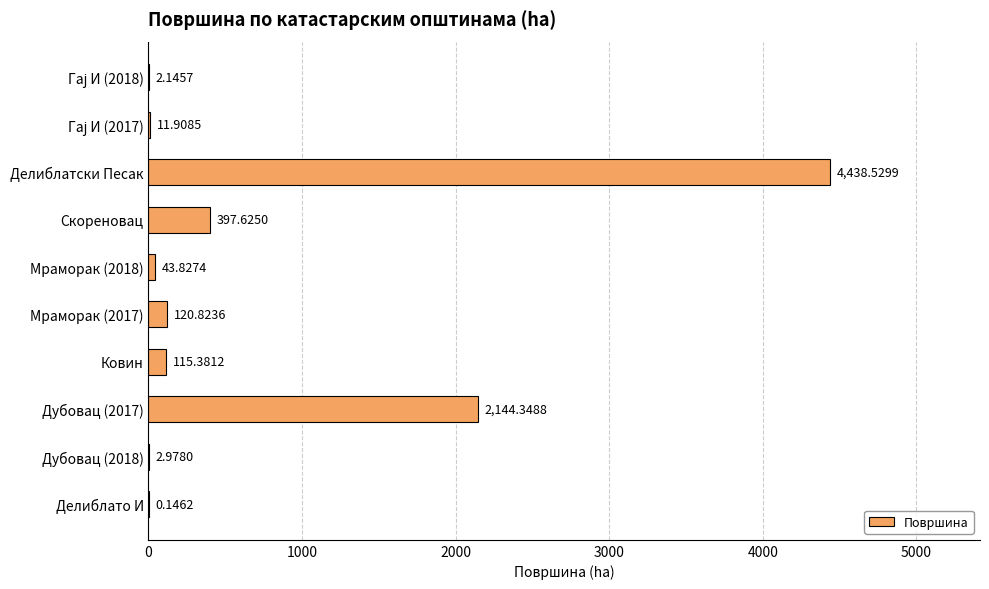

Which label corresponds to the largest value in the chart?

Делиблатски Песак